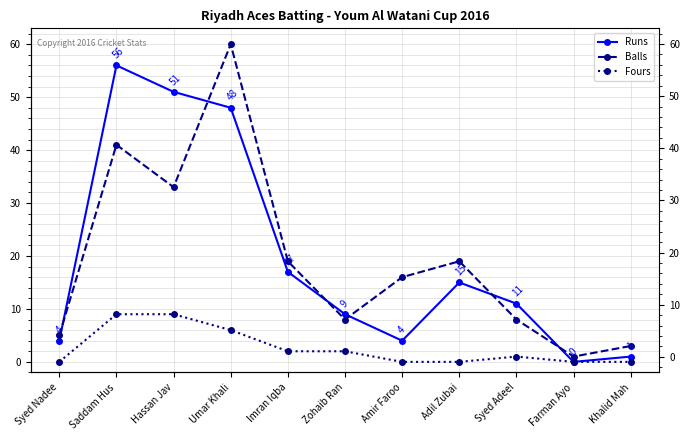

What is the maximum value shown in the chart?

60